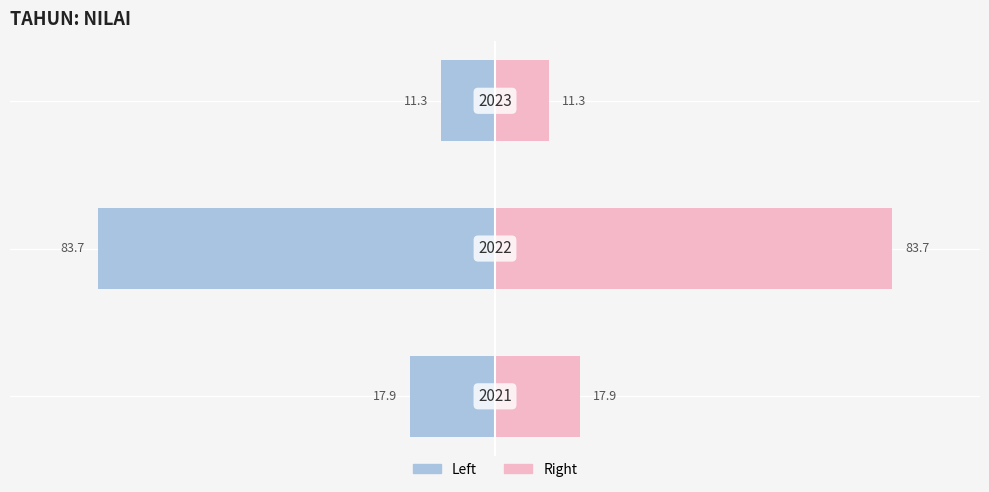

How many groups of bars are there?

3